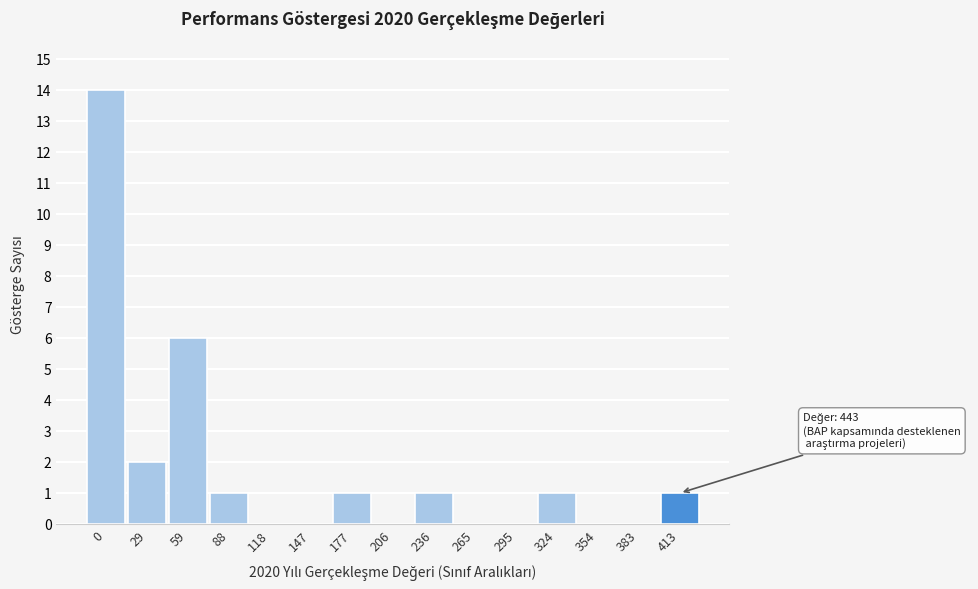

Reading right to left, transcribe all the data shown in this chart.

413=1	383=0	354=0	324=1	295=0	265=0	236=1	206=0	177=1	147=0	118=0	88=1	59=6	29=2	0=14